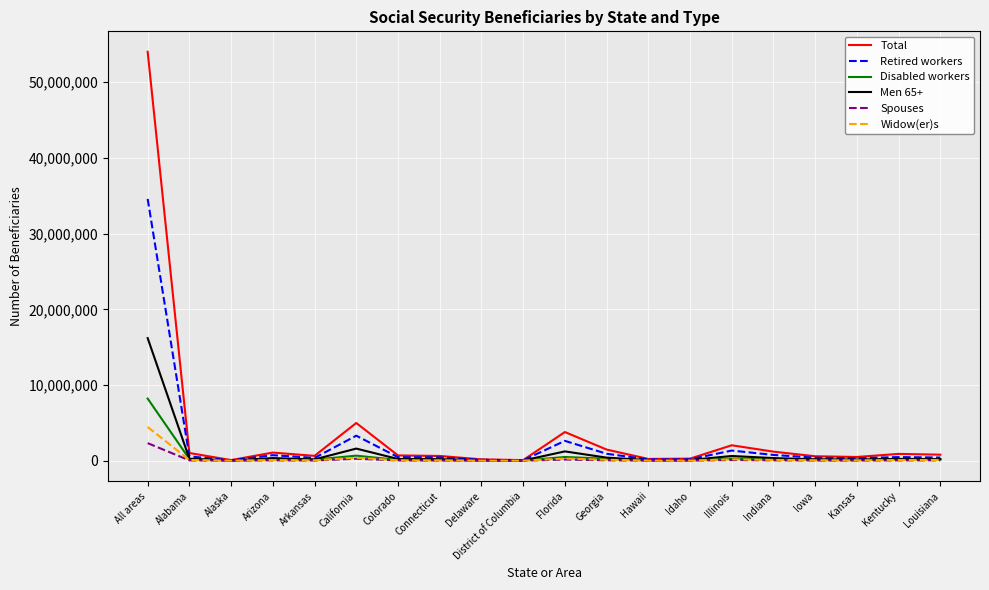

At how many categories does at least one series exceed 35088248?

1